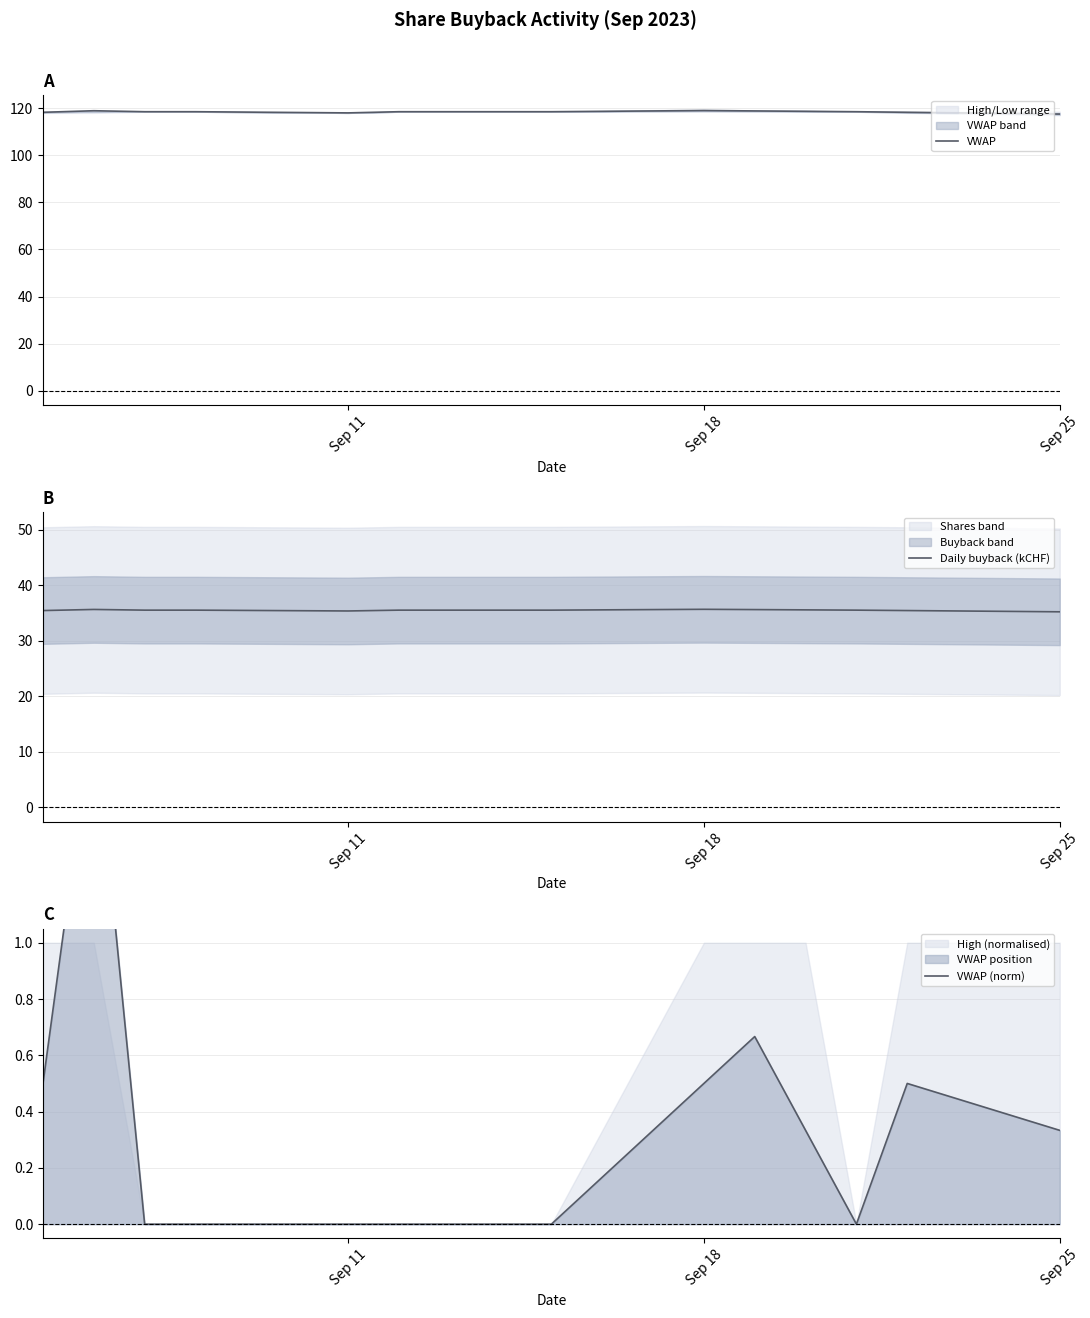

What is the difference between the maximum and minimum values in the VWAP (norm) series?

1.8